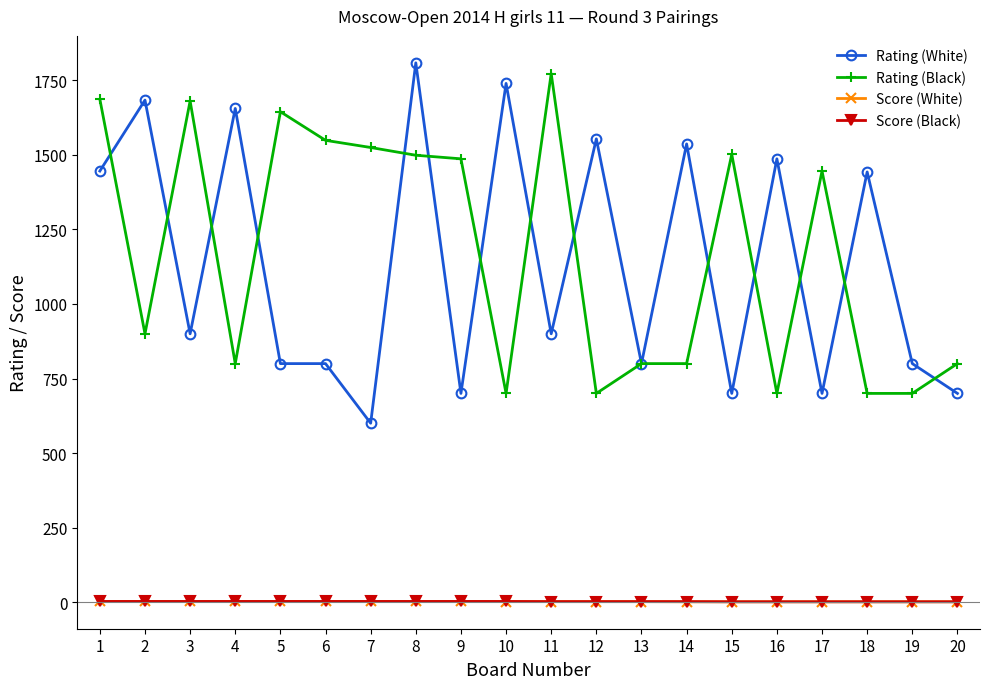

Is the value of Rating (Black) at 14 greater than the value of Score (Black) at 10?

Yes